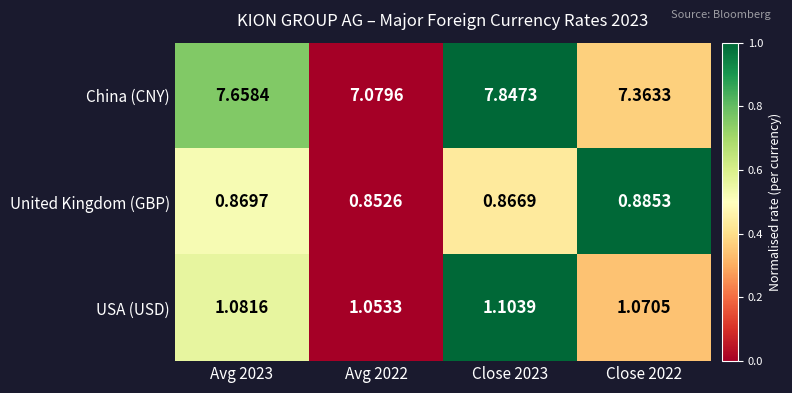

Which series has the widest spread of values?

China (CNY)